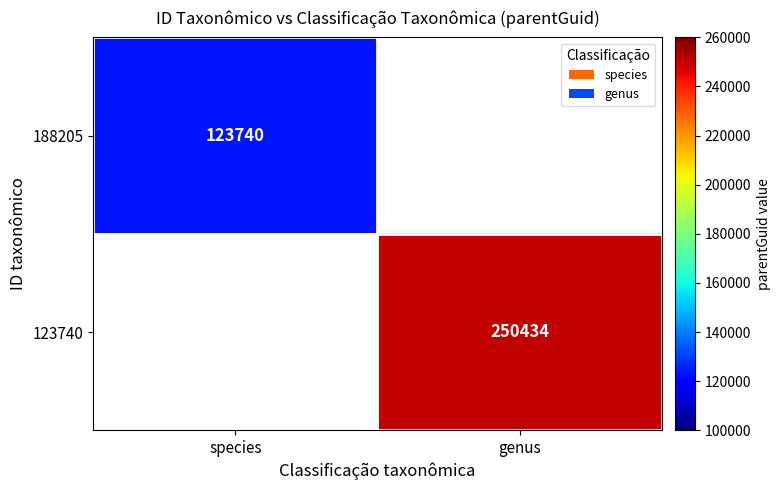

Is it true that 123740 equals 112268 at genus?

False